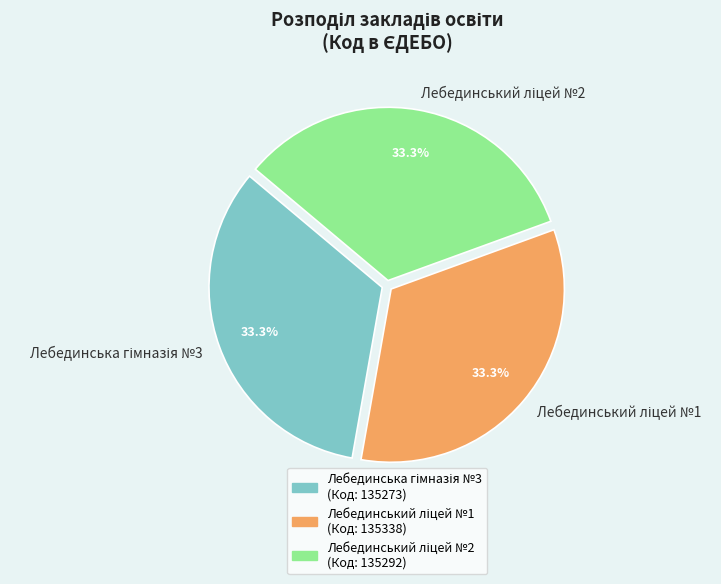

Is there any slice that represents more than half of the pie?

No